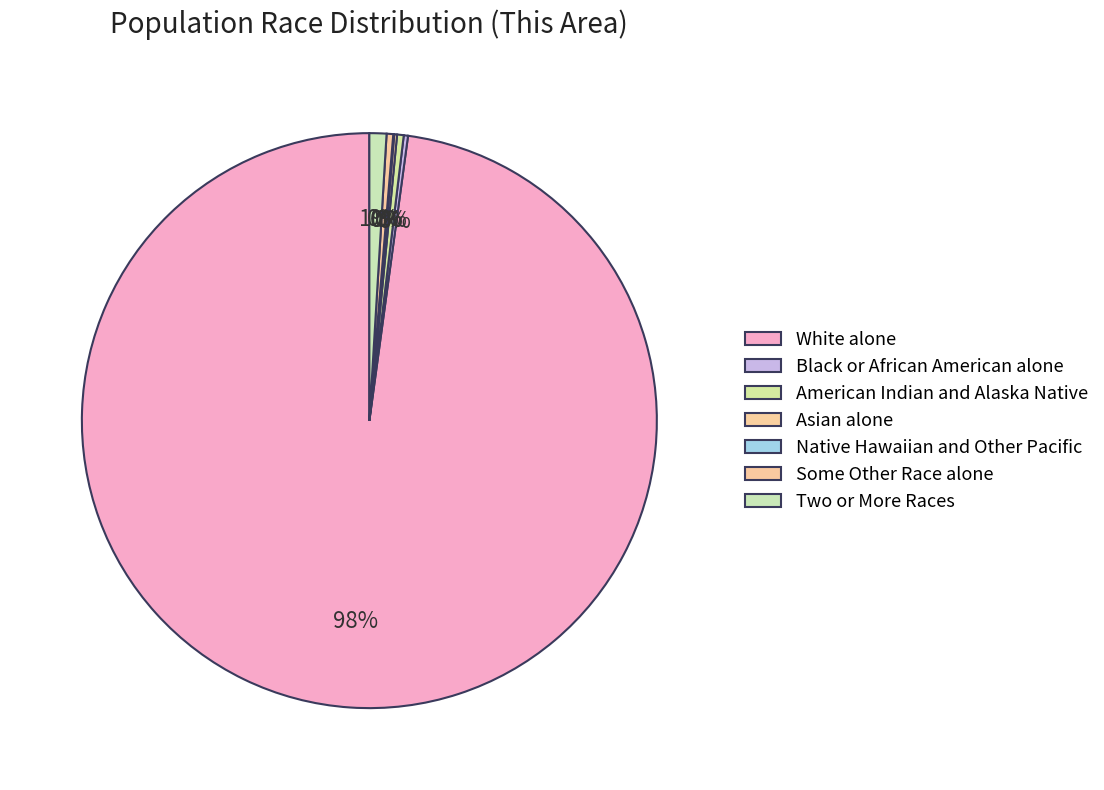

Which has a higher value, Native Hawaiian and Other Pacific or American Indian and Alaska Native?

American Indian and Alaska Native